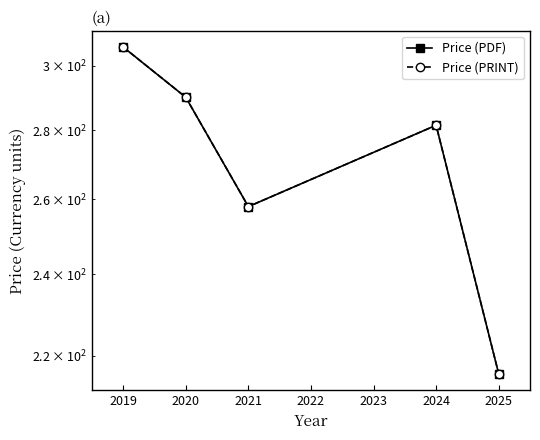

What is the difference between the maximum and minimum values in the Price (PDF) series?

90.2